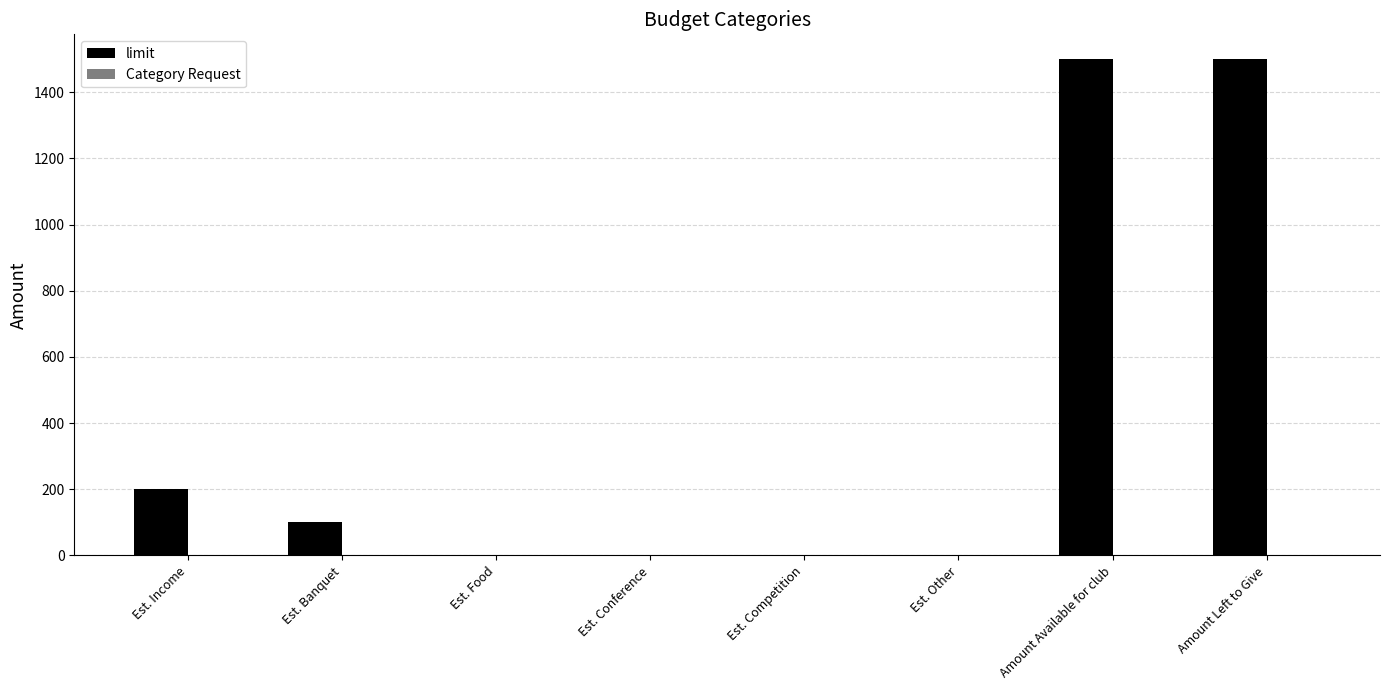

What is the sum of all values?

3300